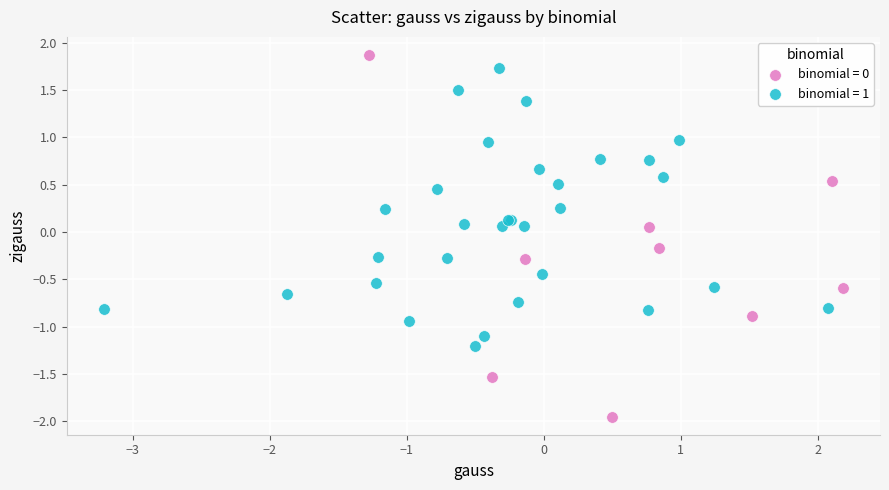

What are all the series names shown in the legend?

binomial = 0, binomial = 1